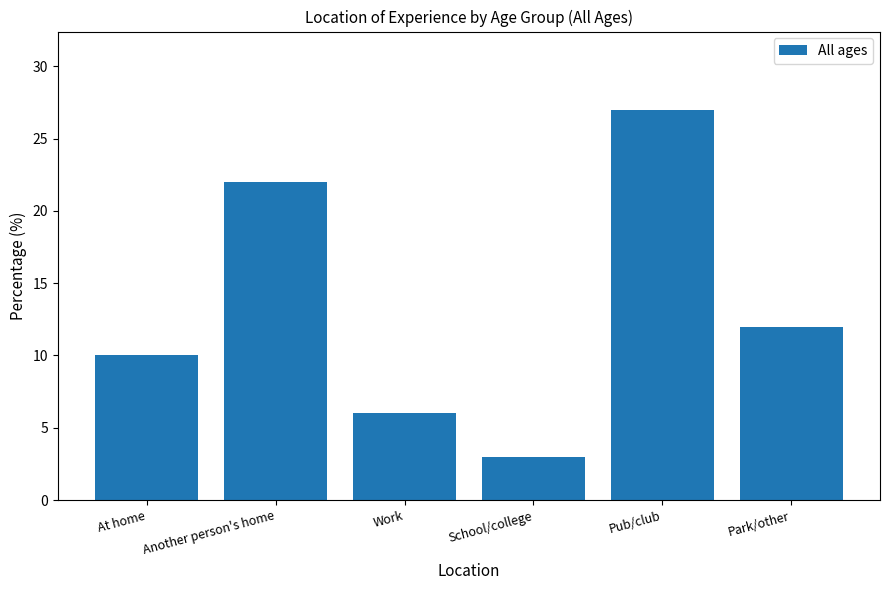

Between Another person's home and Park/other, which is larger?

Another person's home